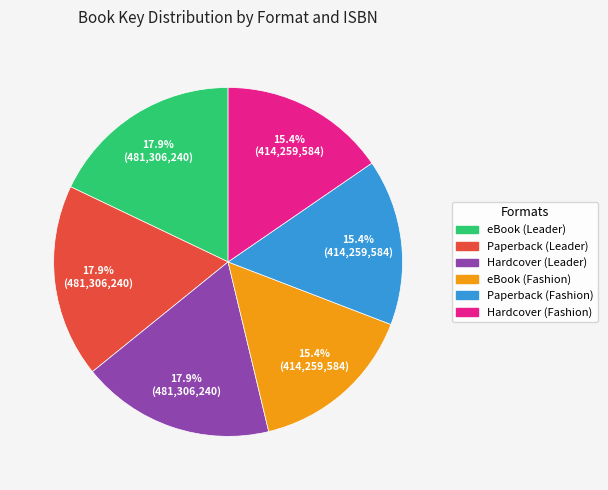

Does any single category account for the majority?

No